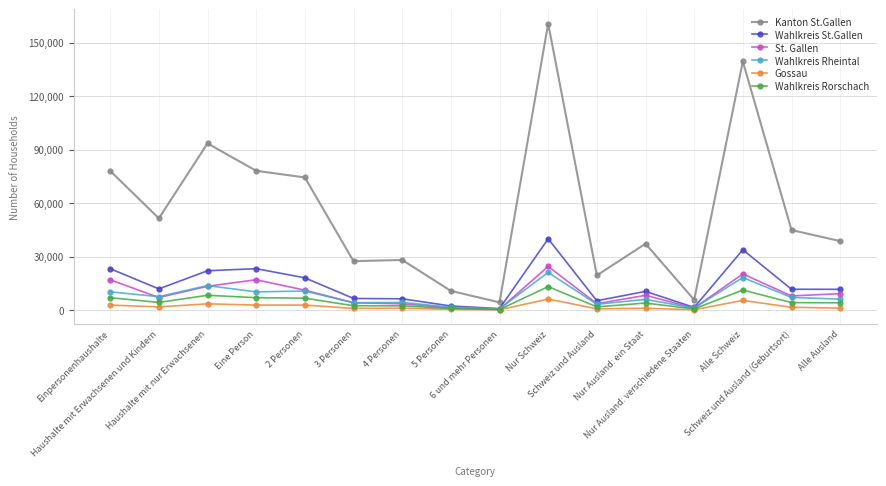

Which series has the widest spread of values?

Kanton St.Gallen